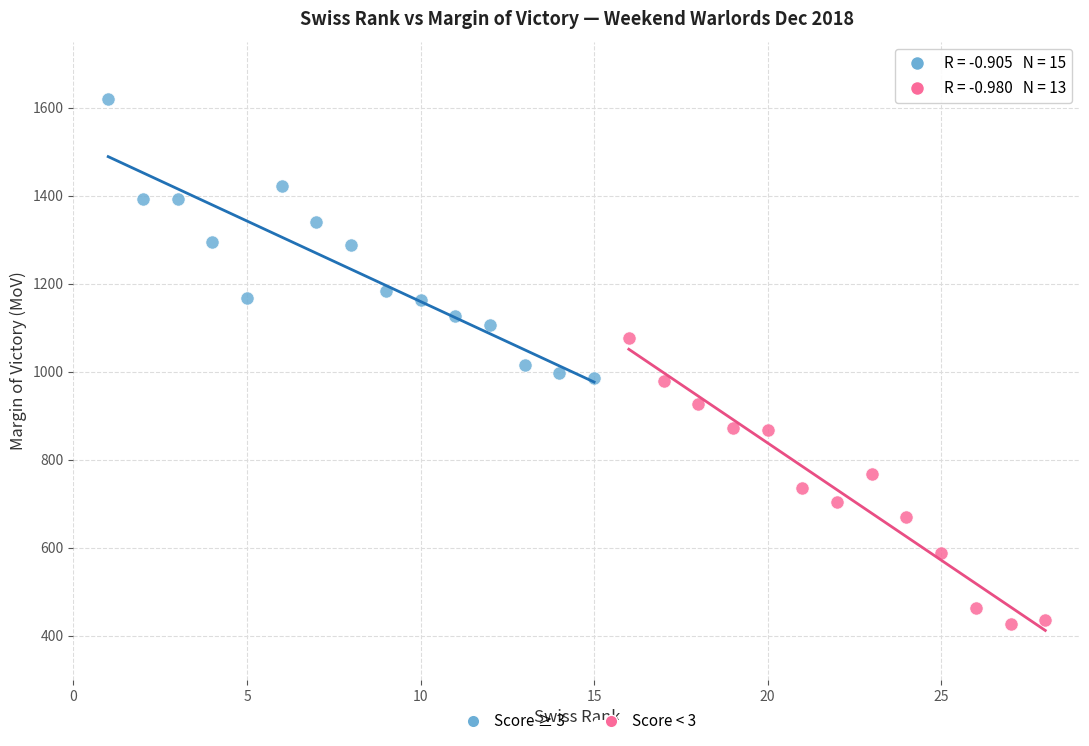

Which series reaches the minimum Y coordinate?

Score < 3